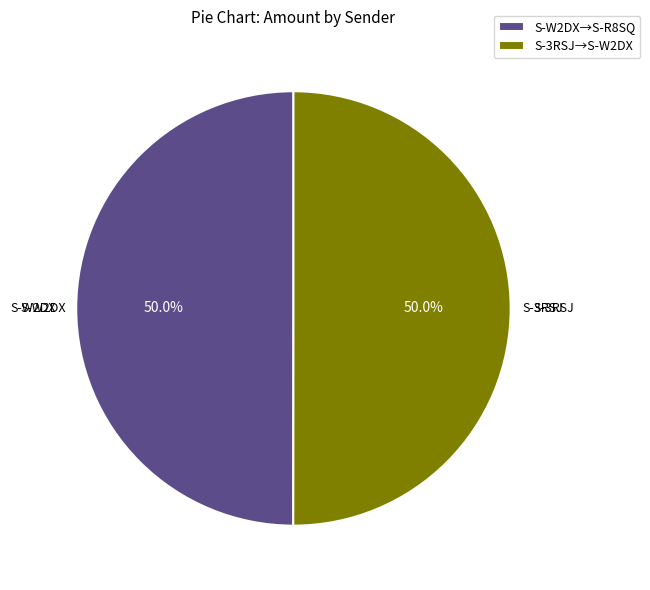

What is the ratio of the value at S-W2DX→S-R8SQ to the value at S-3RSJ→S-W2DX?

1.0